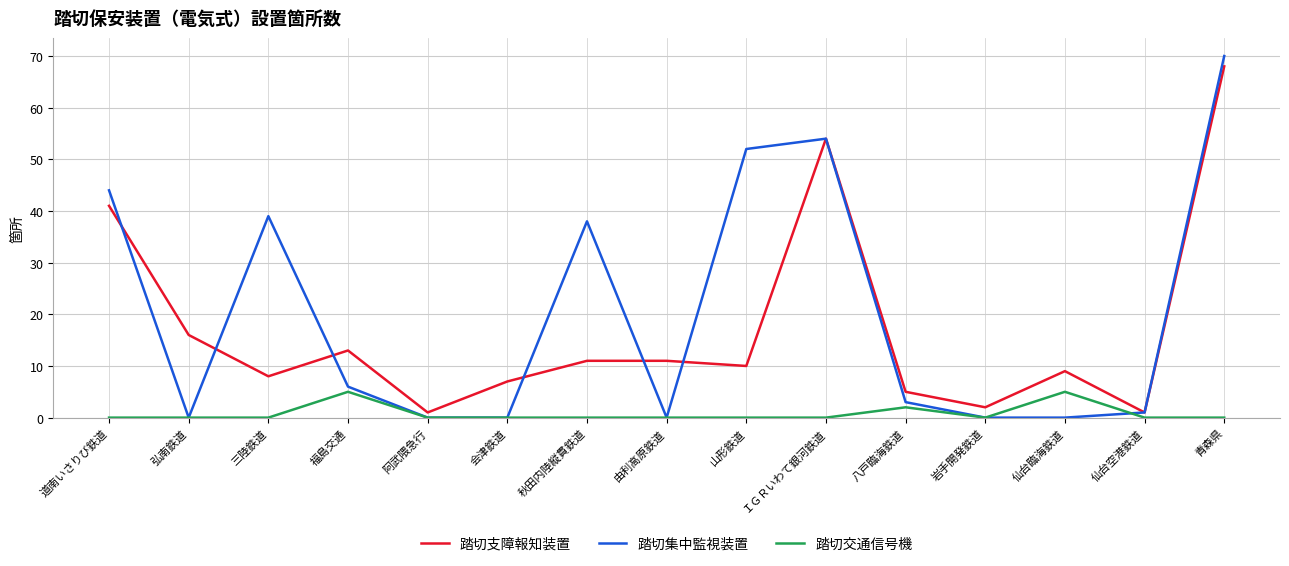

Rank the series by their average value, from highest to lowest.

踏切集中監視装置, 踏切支障報知装置, 踏切交通信号機